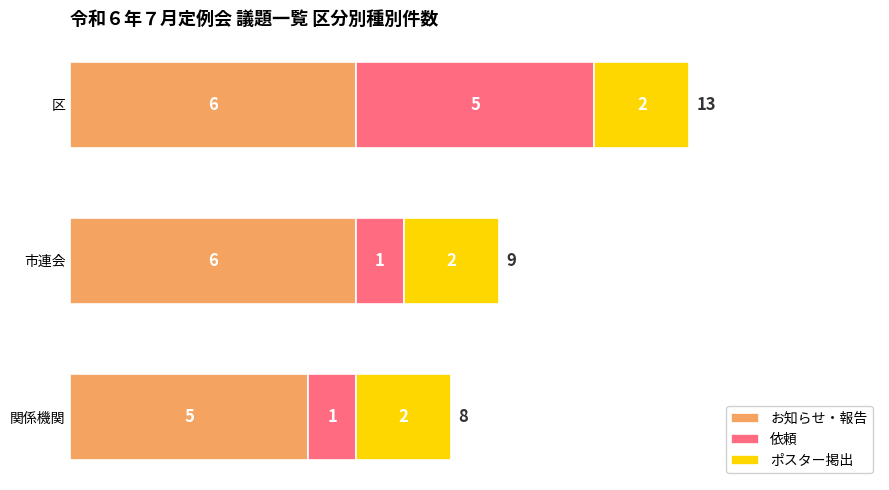

At which category is the sum across all series the highest?

区